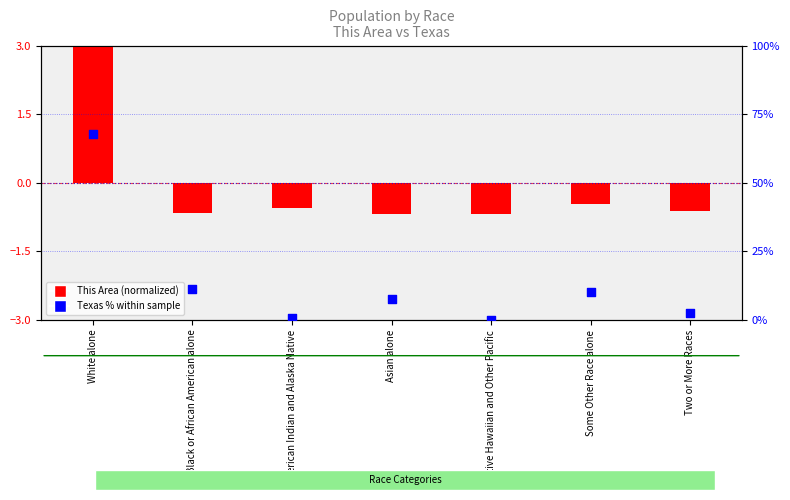

Which series contains the highest Y value?

Texas % within sample